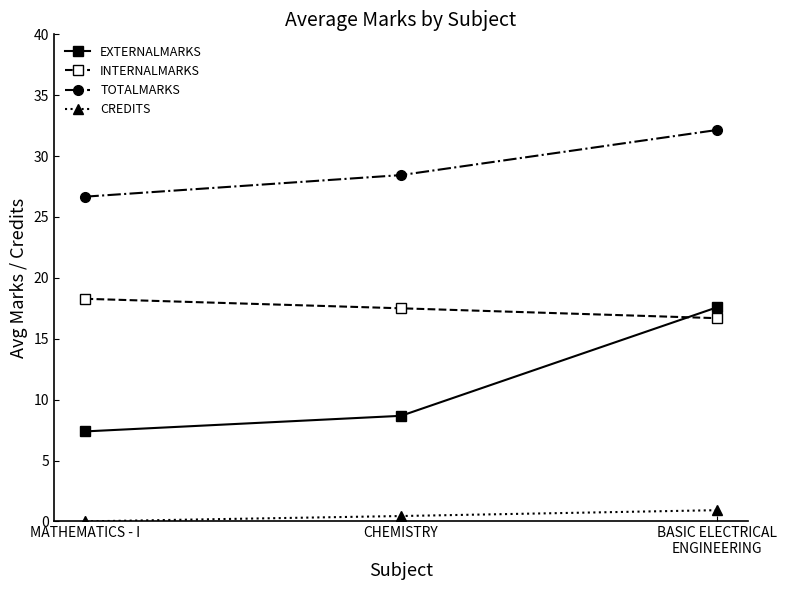

What is the difference between the INTERNALMARKS values at BASIC ELECTRICAL
ENGINEERING and CHEMISTRY?

0.8